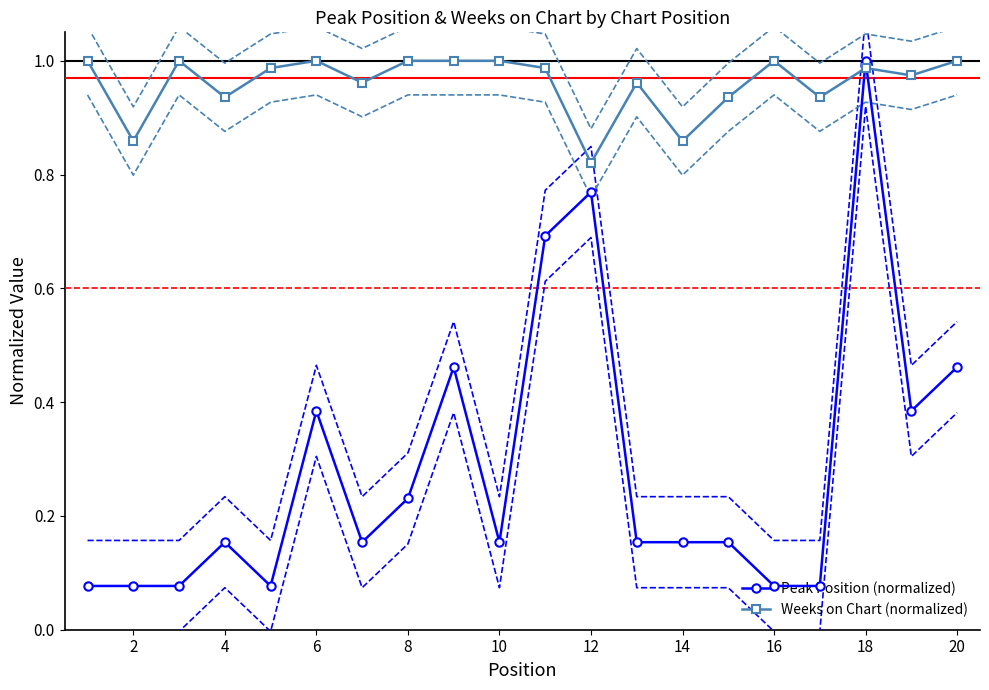

The Weeks on Chart (normalized) series shows 1.0 at 8. True or false?

True